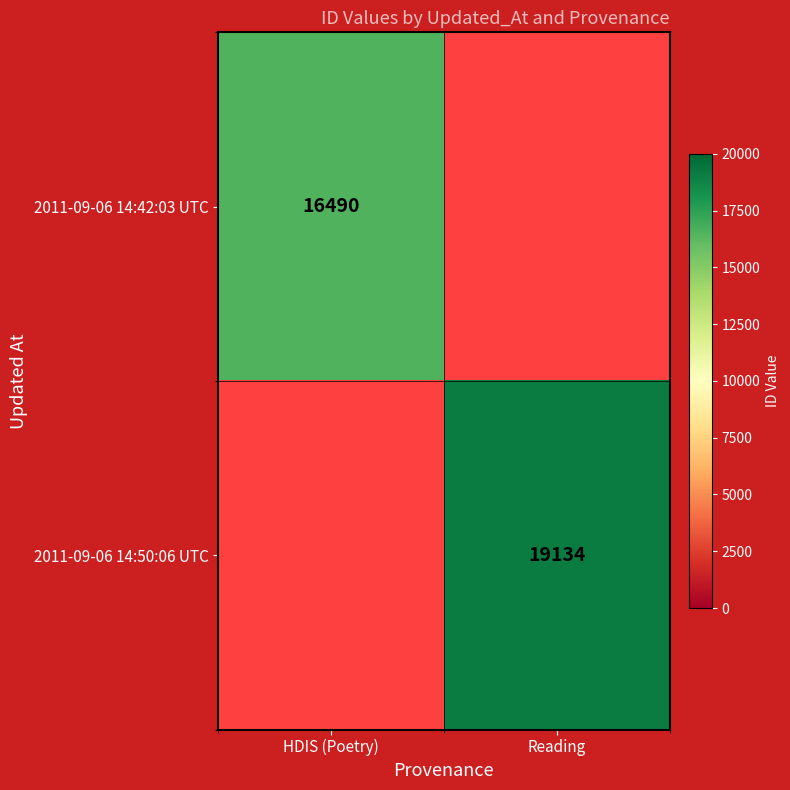

The value of 2011-09-06 14:42:03 UTC at HDIS (Poetry) is 8306. True or false?

False